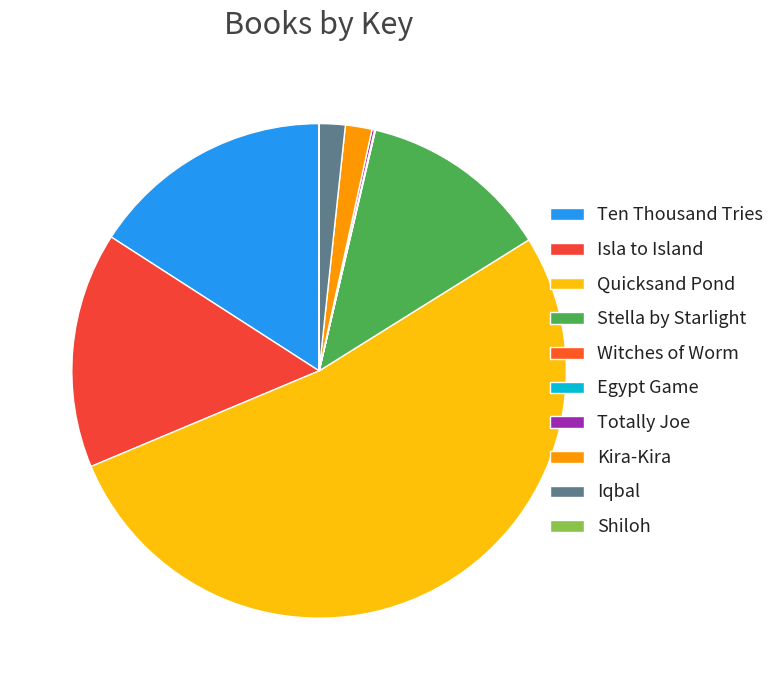

Which slice is the largest?

Quicksand Pond